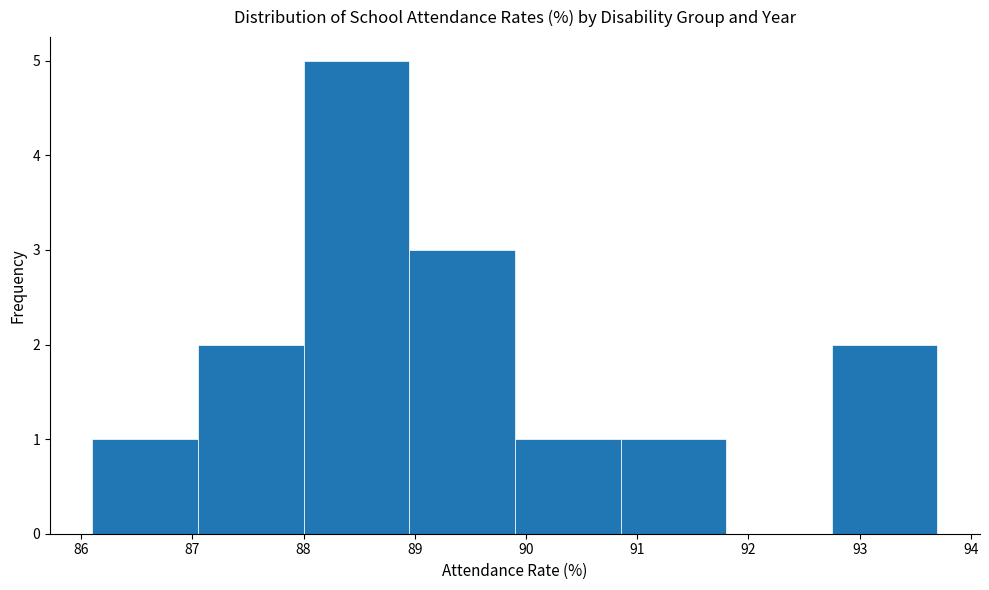

What is the height of the bar covering 86.10 to 87.05 on the x-axis? Neither the bar edges nor the heights are printed on the chart, so give them approximately, as read against the axes.

1